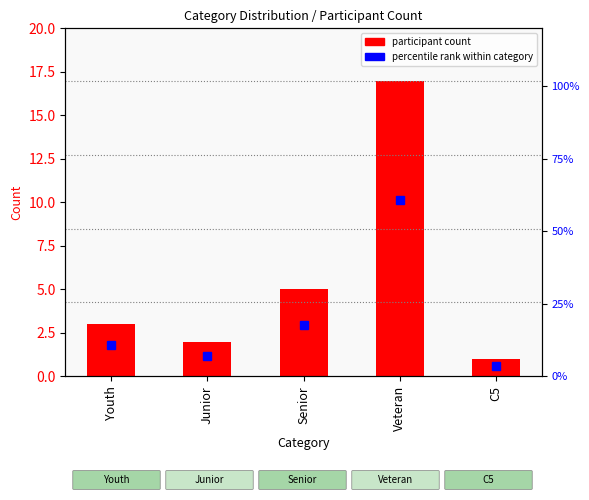

Between Junior and Veteran, which is larger?

Veteran